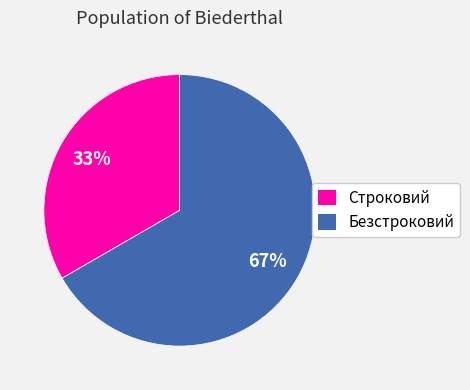

Which category accounts for the majority?

Безстроковий